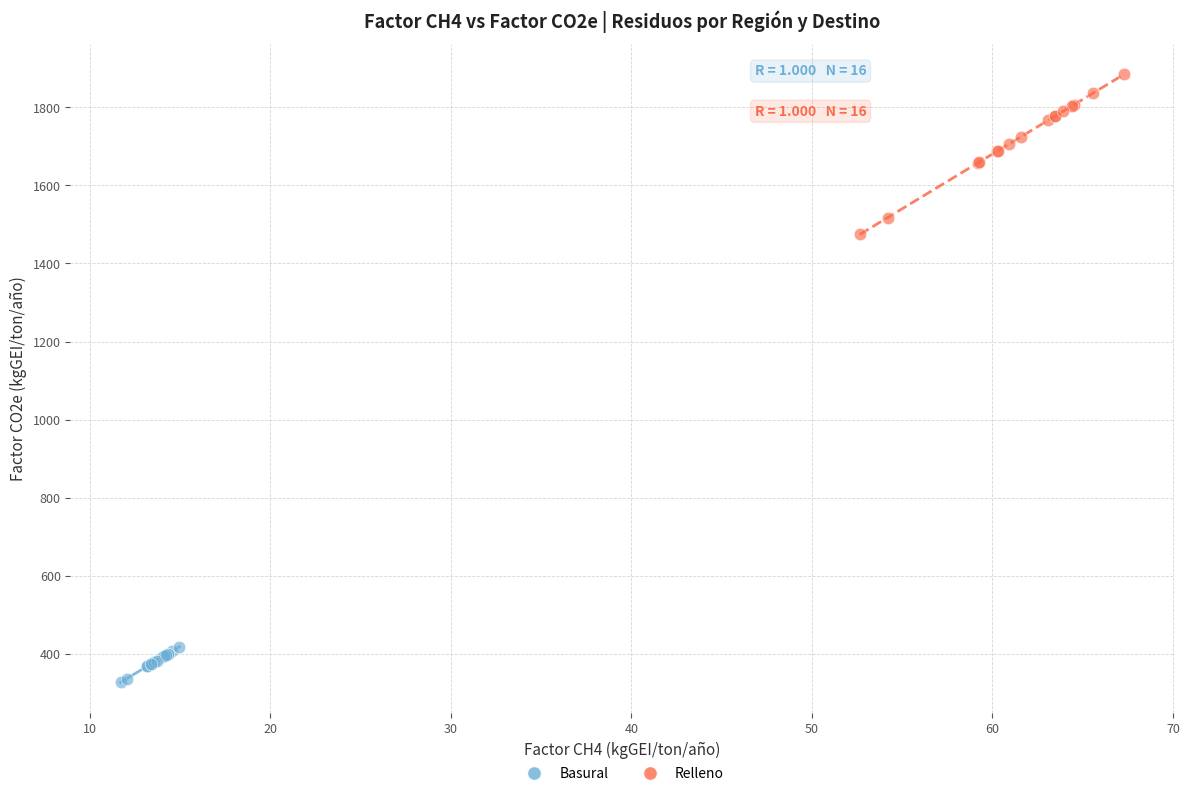

Which series contains the lowest Y value?

Basural